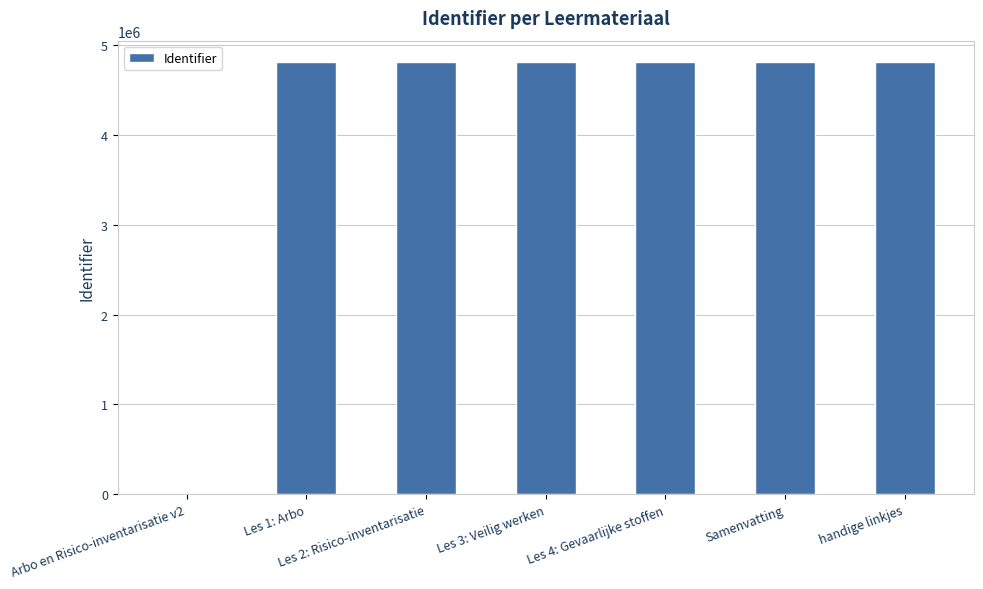

How many values are above zero?

6